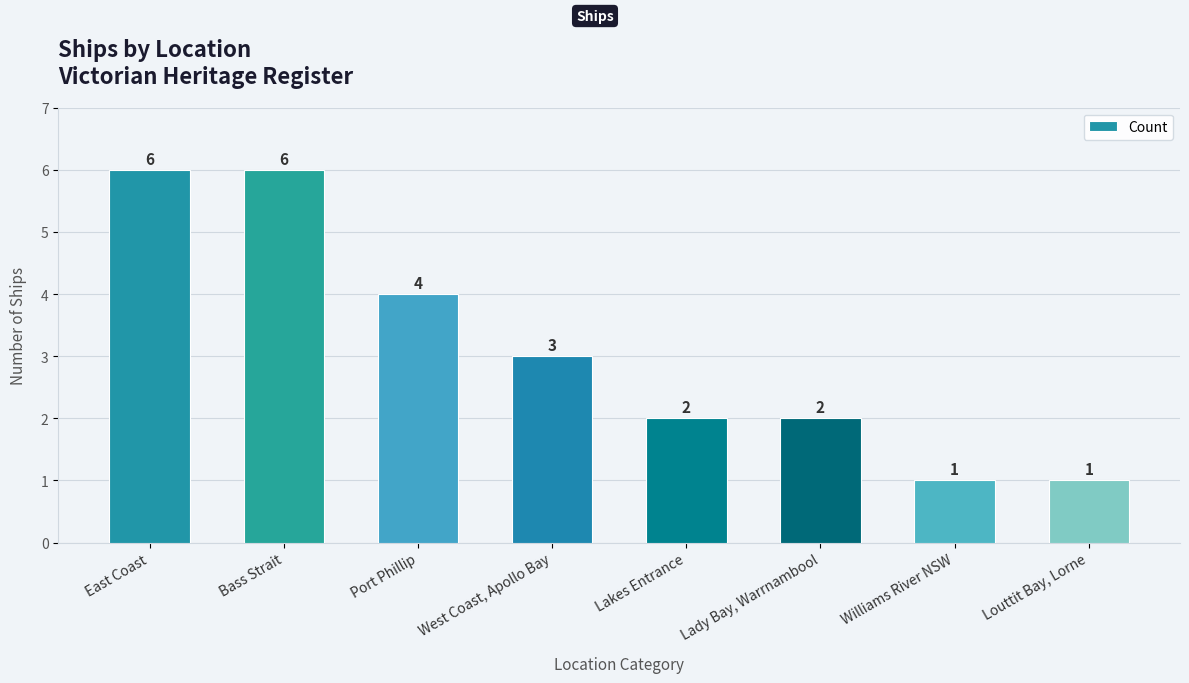

What is the maximum value shown in the chart?

6